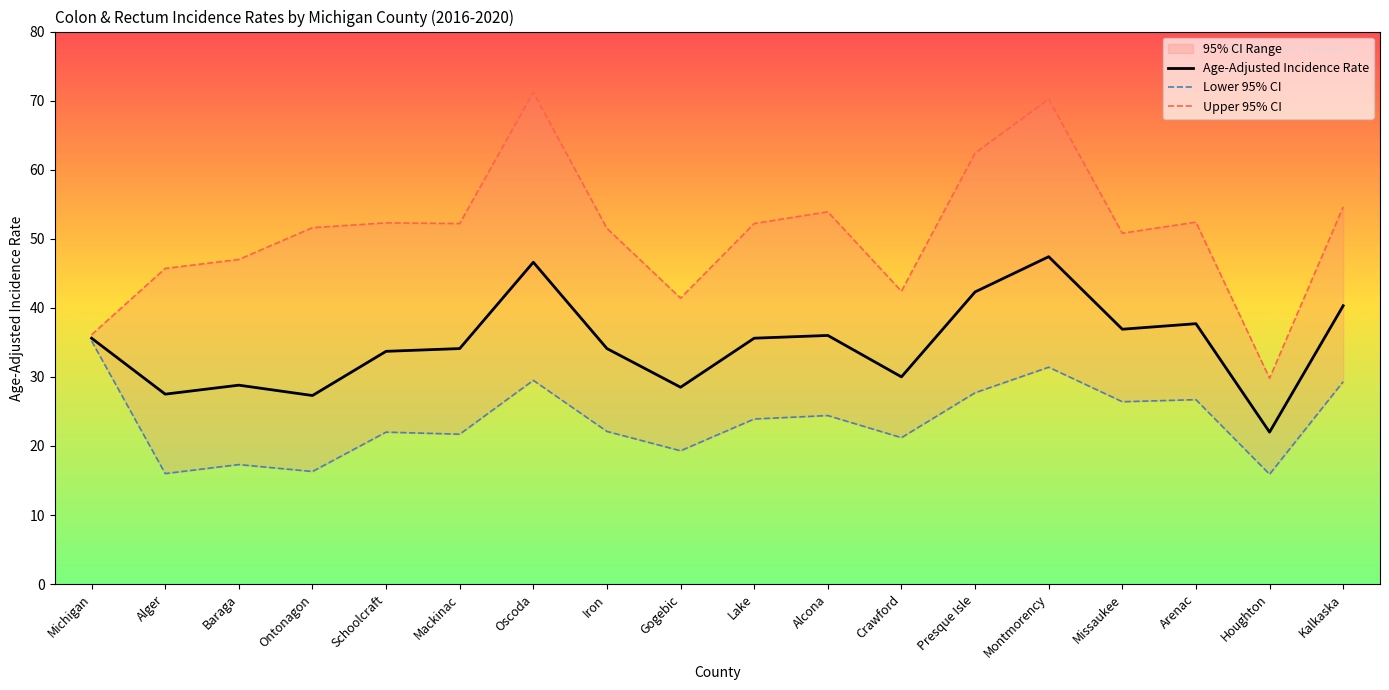

Between Oscoda and Missaukee, which is larger?

Oscoda